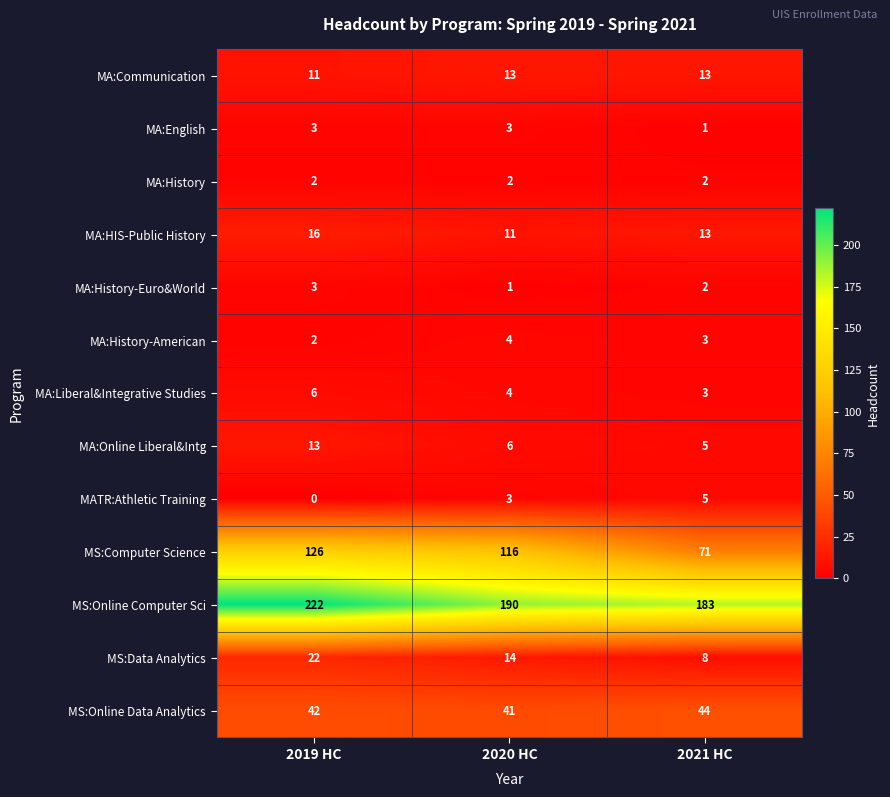

At which label does MS:Online Data Analytics reach its minimum?

2020 HC